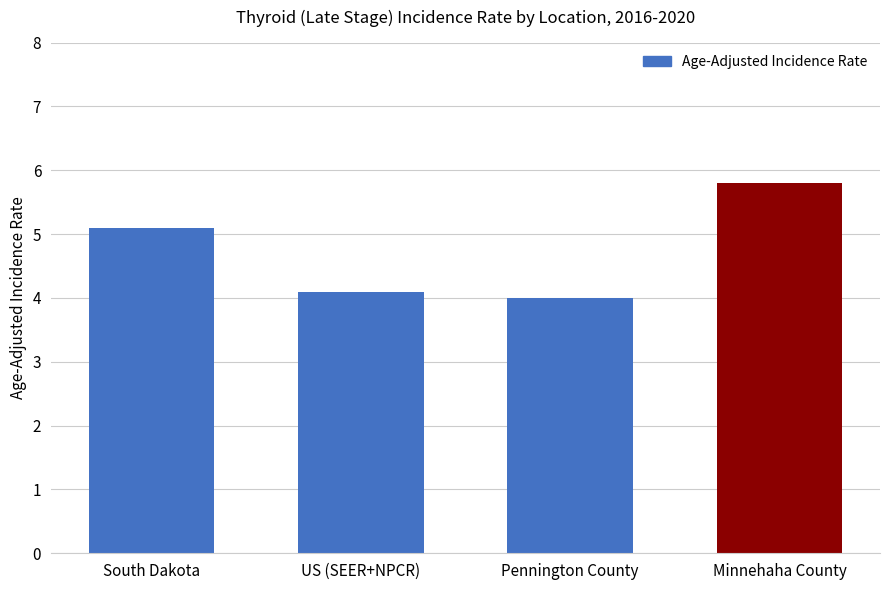

What is the label of the 4th bar from the right?

South Dakota